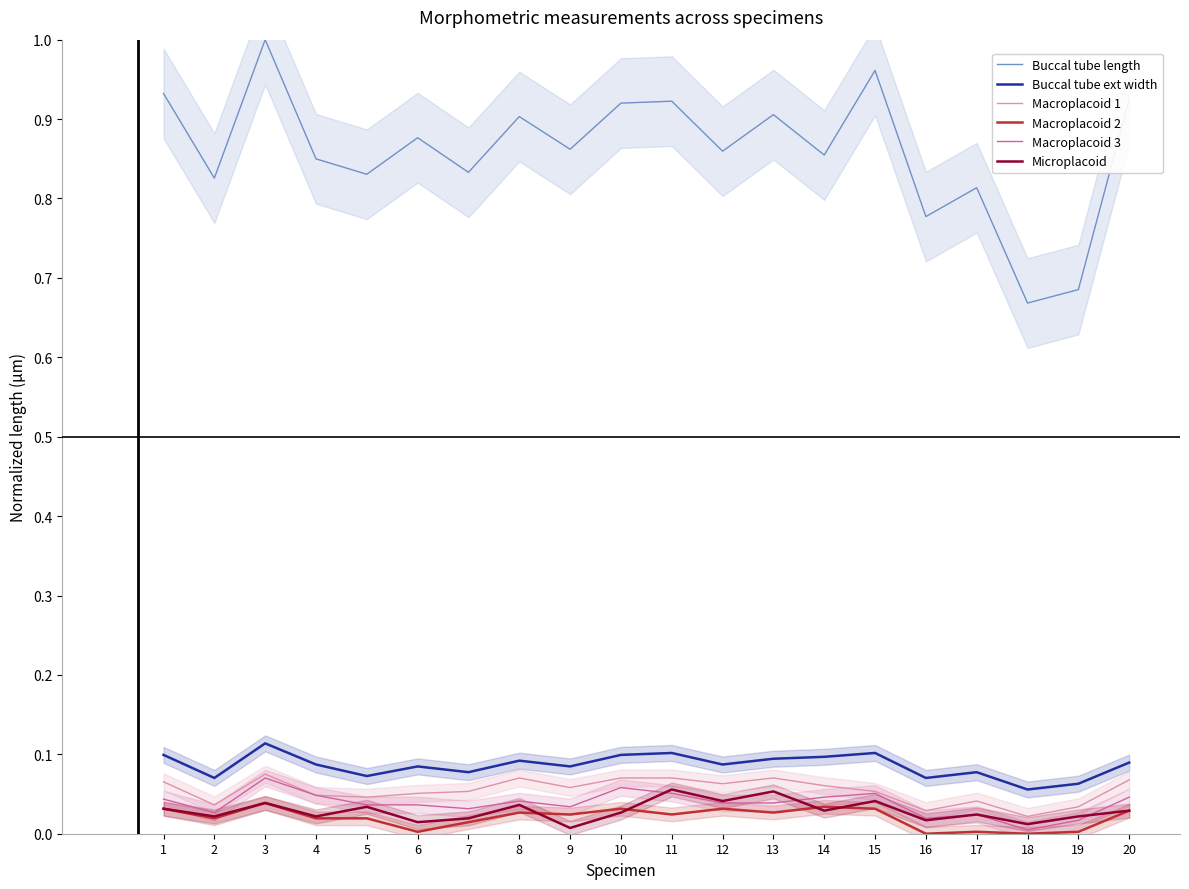

At which label does Buccal tube ext width reach its minimum?

18